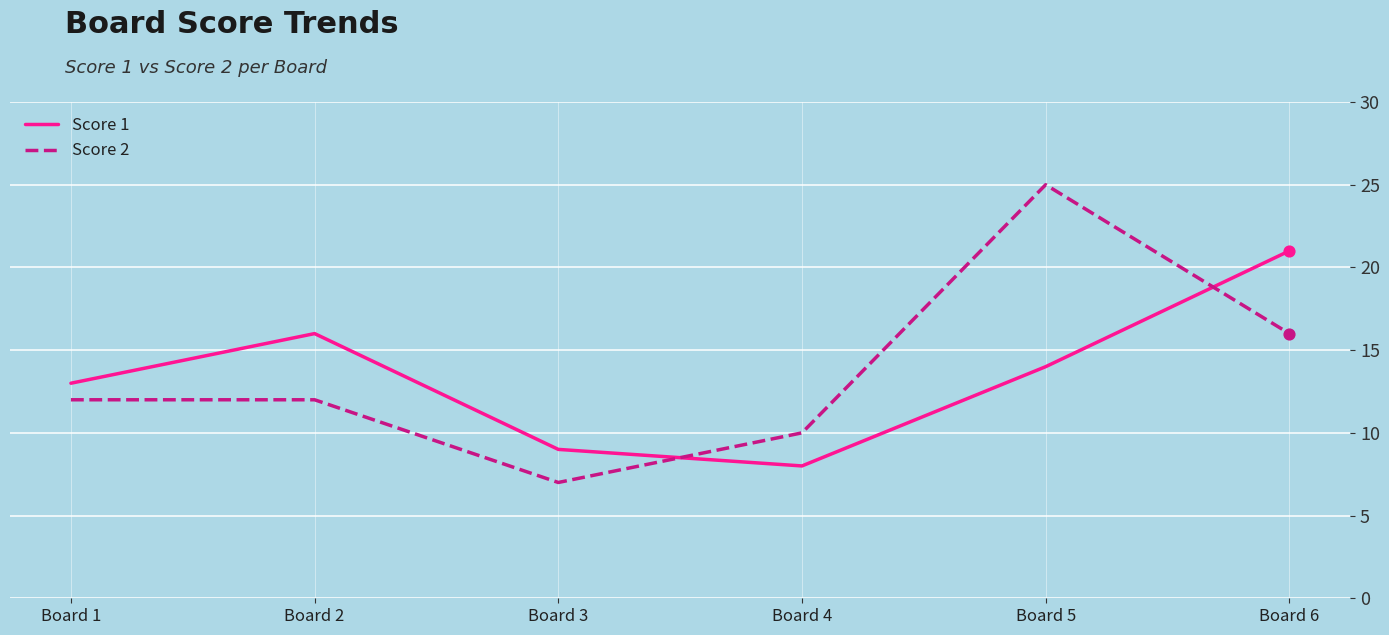

At how many categories does at least one series exceed 19?

2